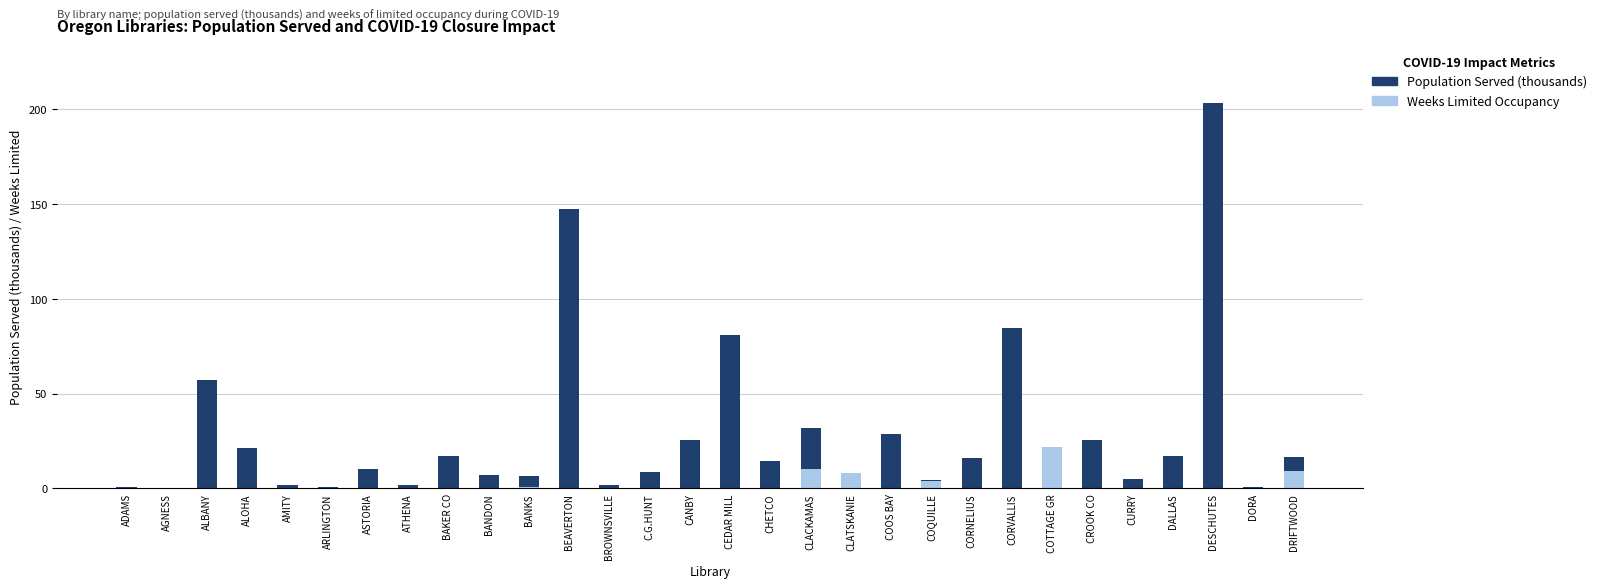

What is the value of the Population Served (thousands) bar at the 17th from the left?

14.6